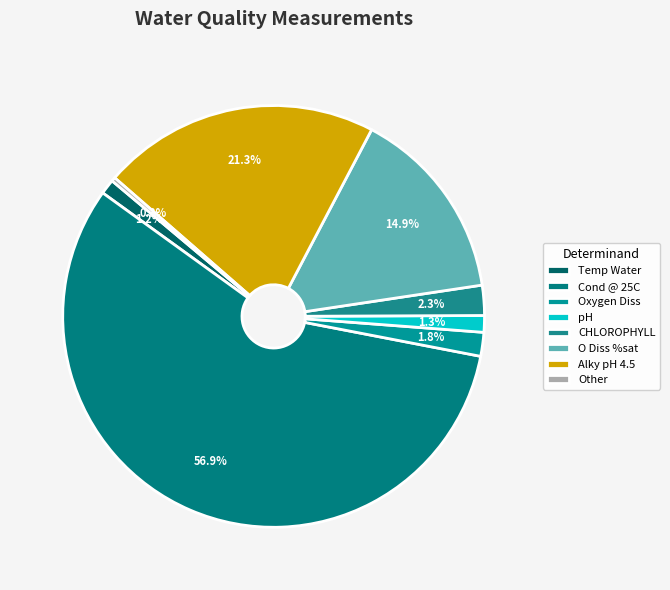

Which has a higher value, O Diss %sat or Oxygen Diss?

O Diss %sat